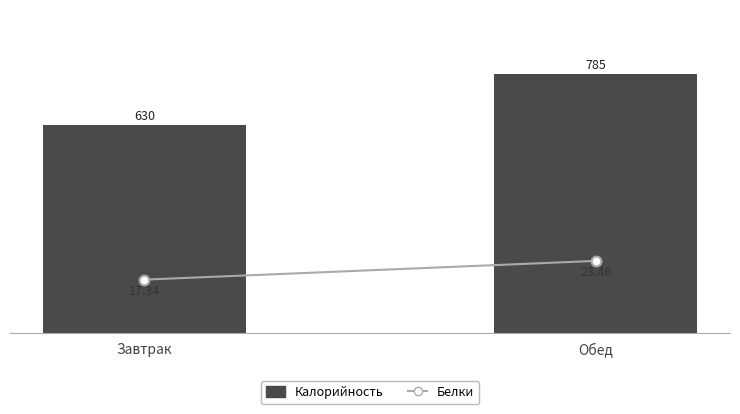

What are all the series names shown in the legend?

Калорийность, Белки